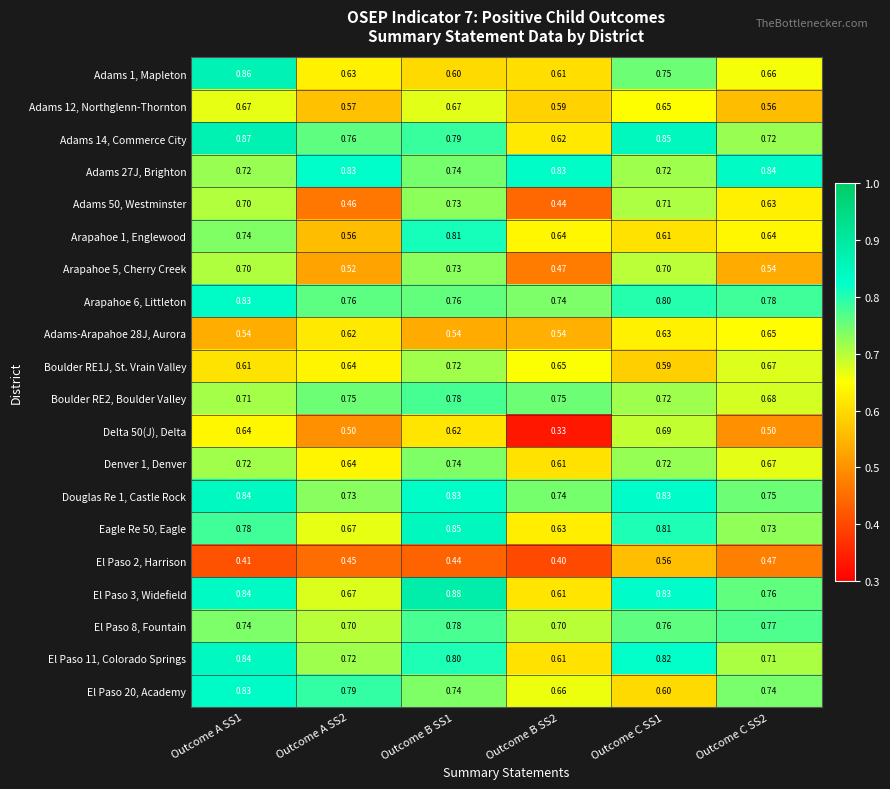

Is the value of El Paso 3, Widefield at Outcome B SS1 greater than the value of Adams-Arapahoe 28J, Aurora at Outcome C SS2?

Yes